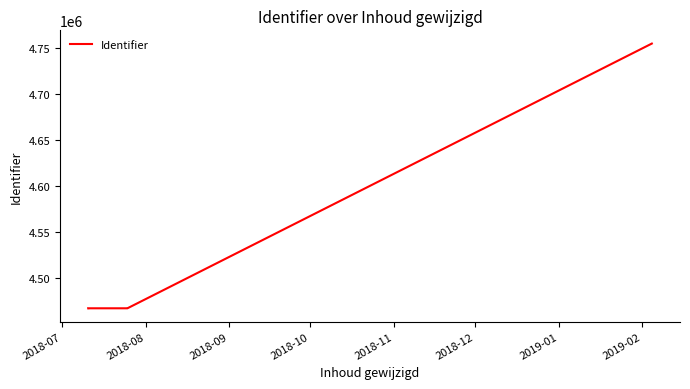

True or false: the data has more than 2 interior local peaks.

False